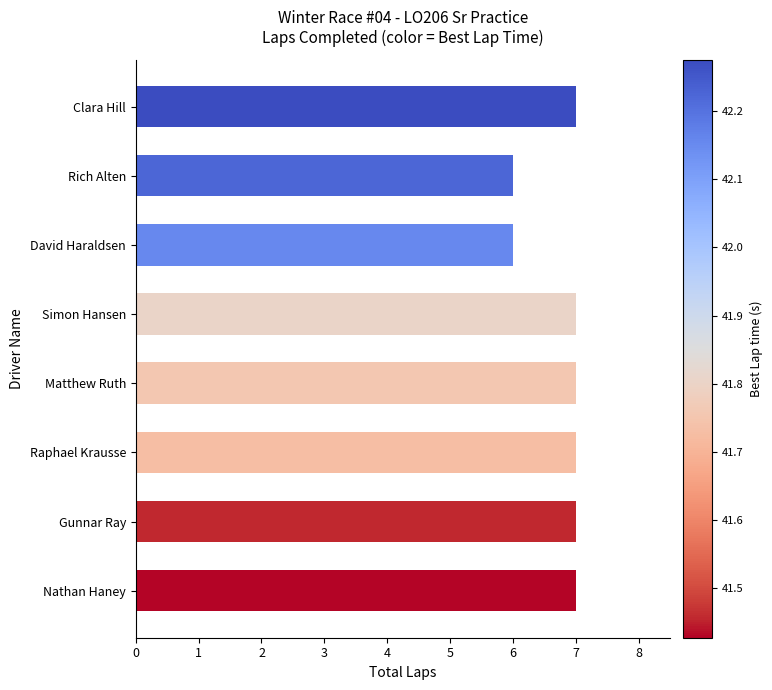

Count the number of categories in the chart.

8